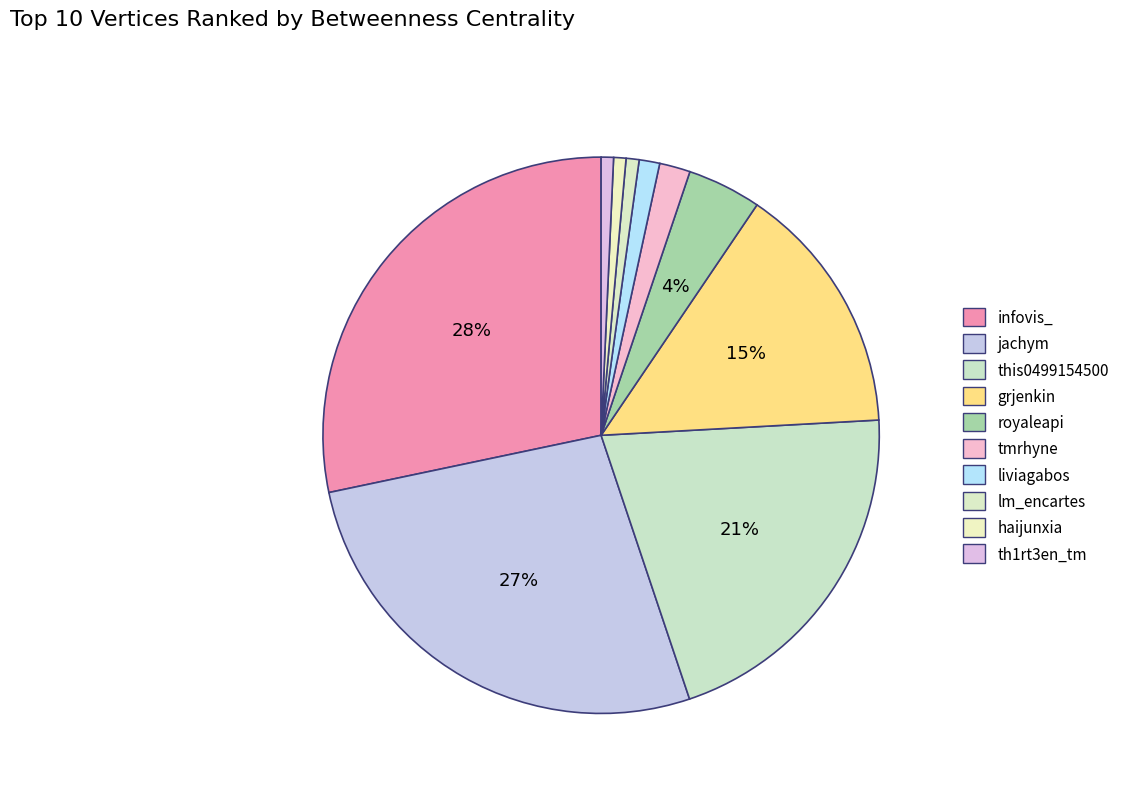

Rank the categories by value from highest to lowest.

infovis_, jachym, this0499154500, grjenkin, royaleapi, tmrhyne, liviagabos, lm_encartes, haijunxia, th1rt3en_tm